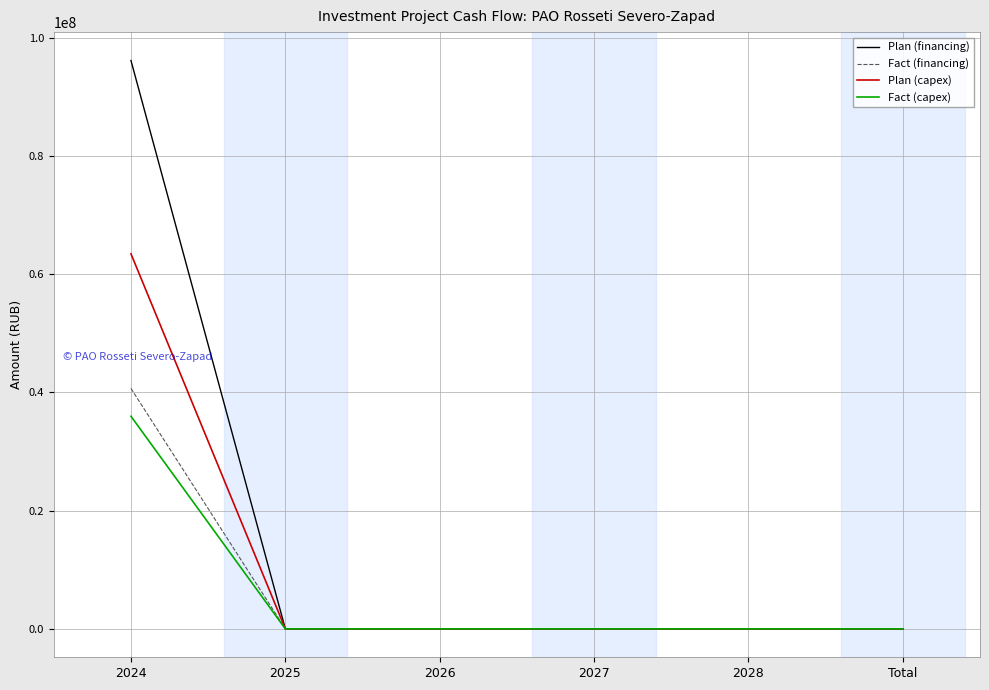

List the series in order of their peak value, highest first.

Plan (financing), Plan (capex), Fact (financing), Fact (capex)